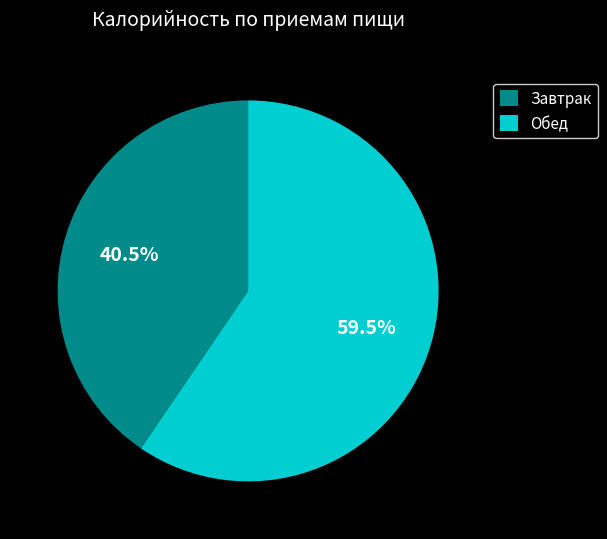

To the nearest percent, what is the combined percentage of Обед and Завтрак?

100%